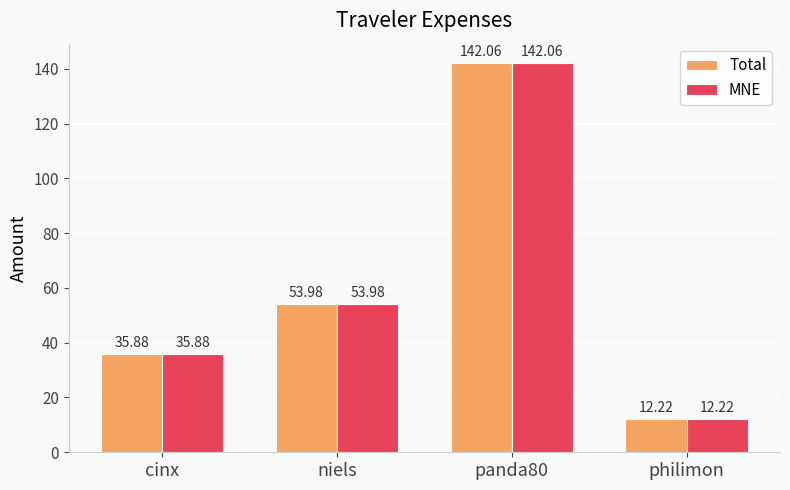

What is the label of the 4th bar from the left?

philimon